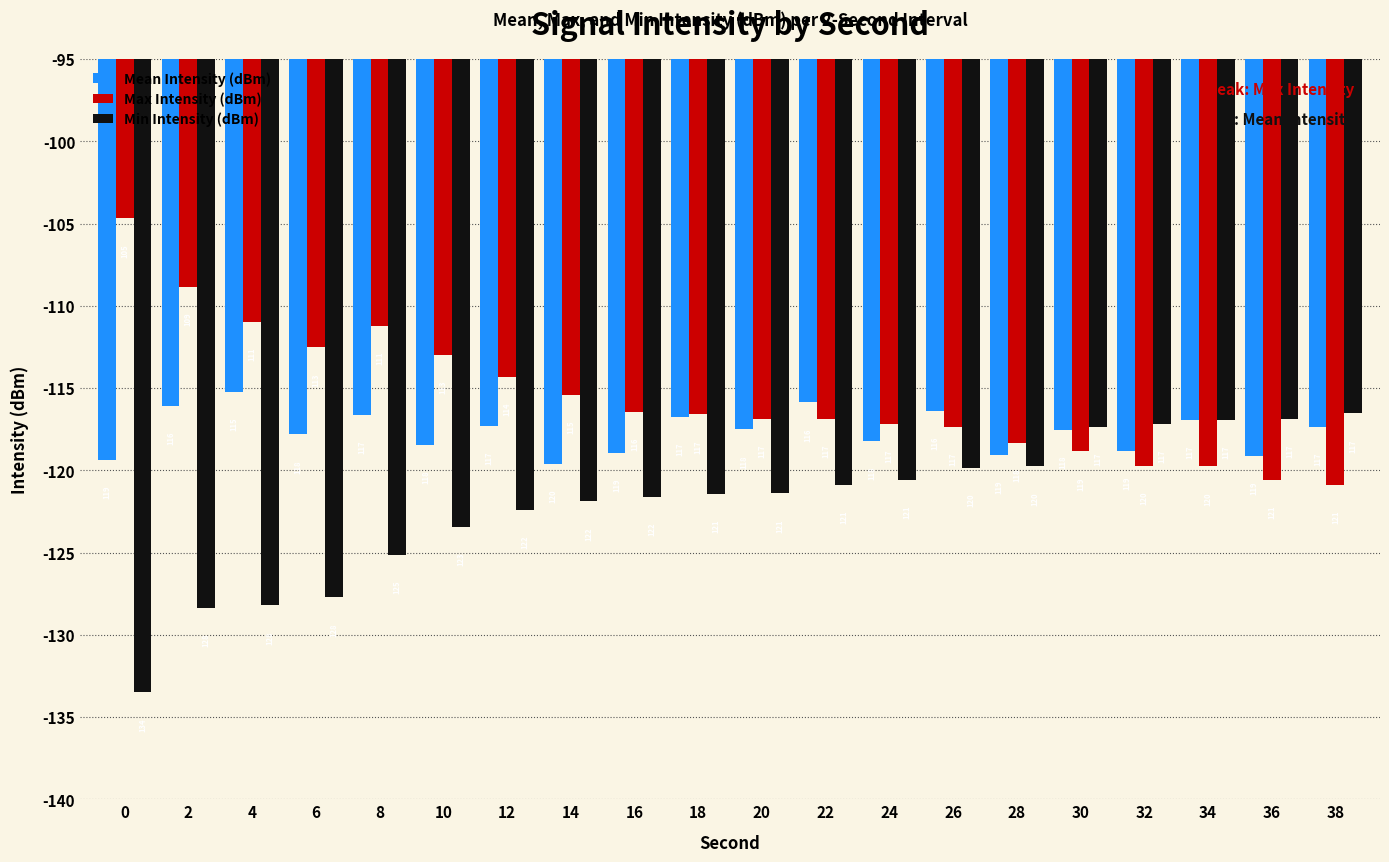

Which series has the largest range (max minus min)?

Min Intensity (dBm)